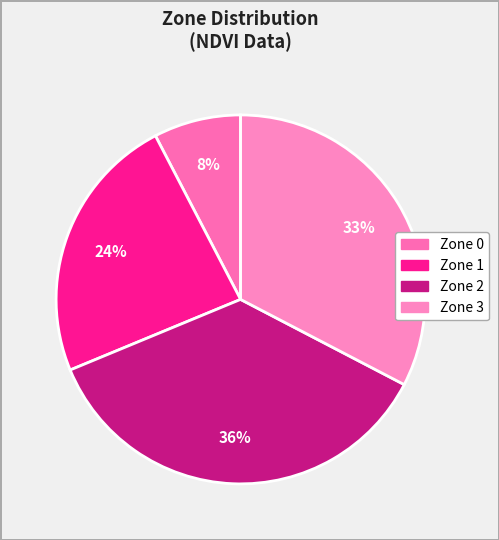

Does any single category account for the majority?

No